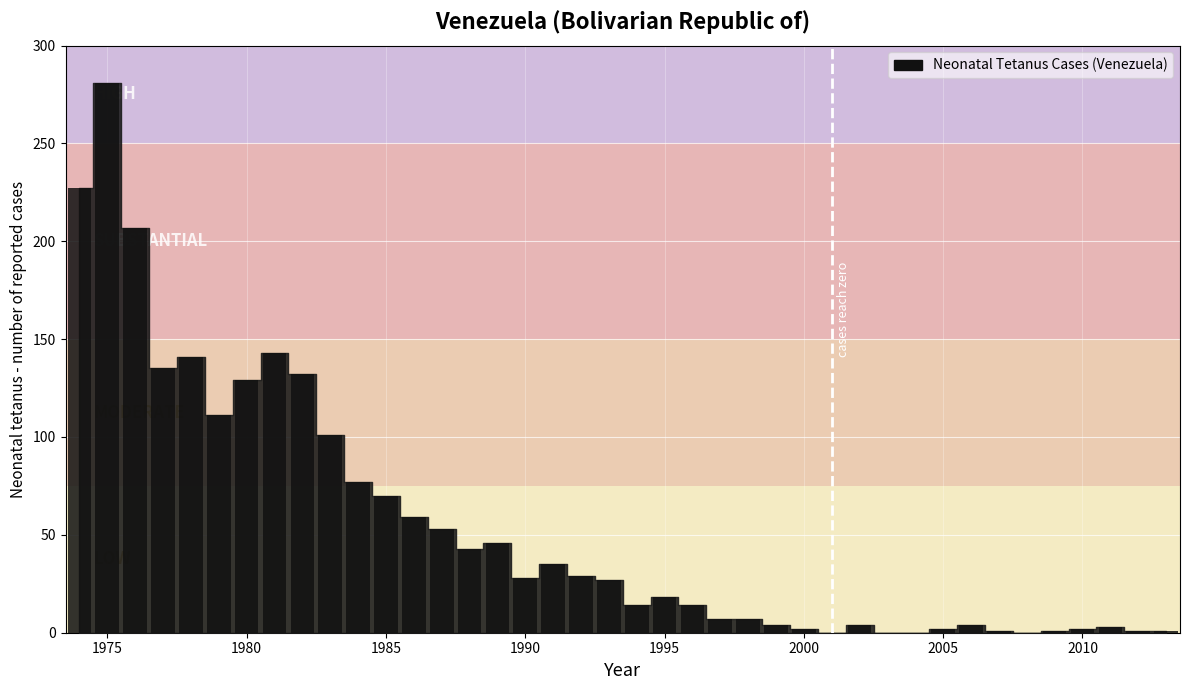

What is the average value?

54